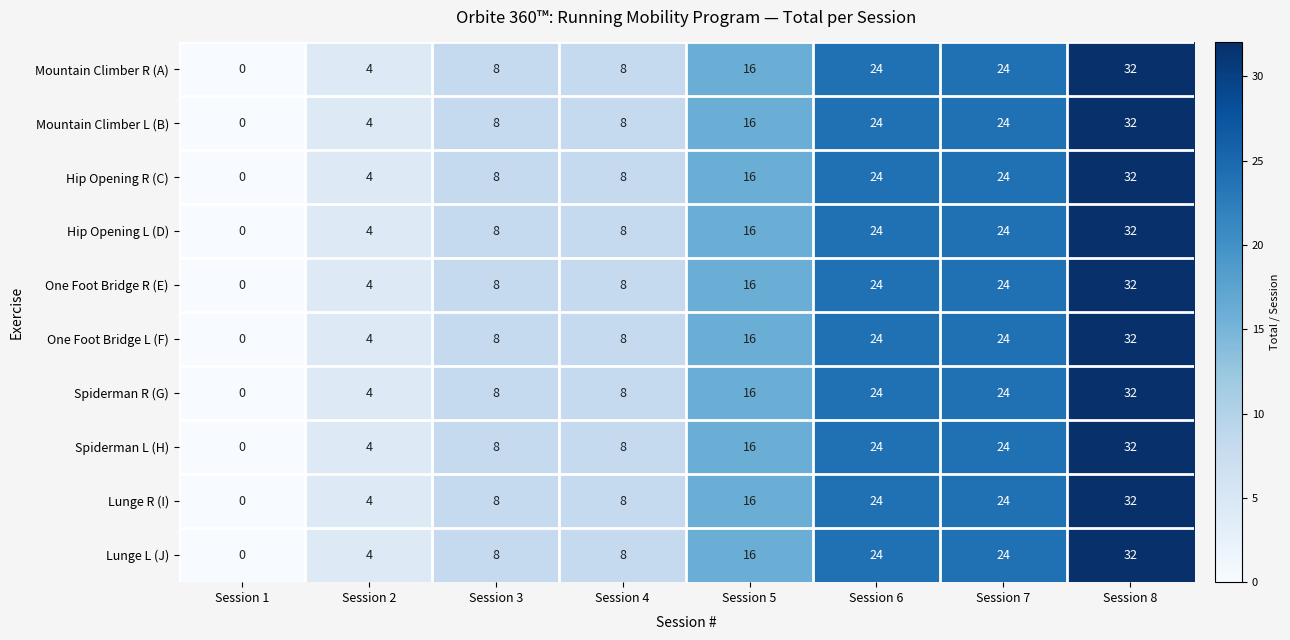

Which category has the lowest value across all series?

Session 1